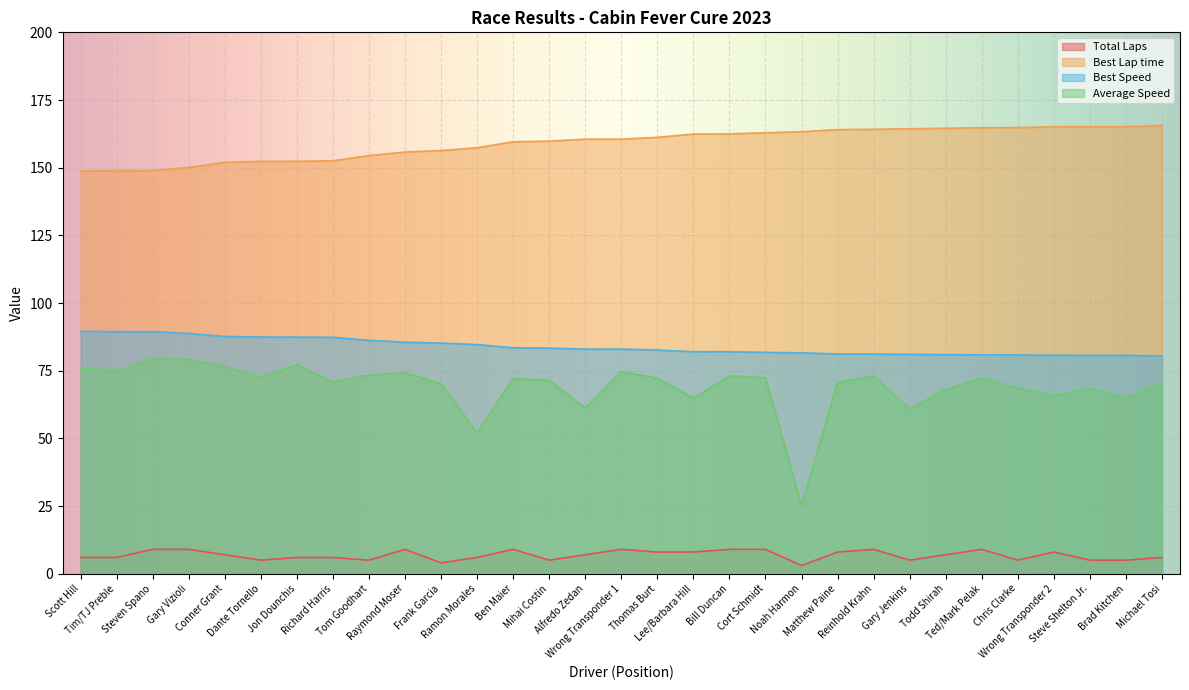

True or false: Best Speed and Total Laps intersect in this chart.

False